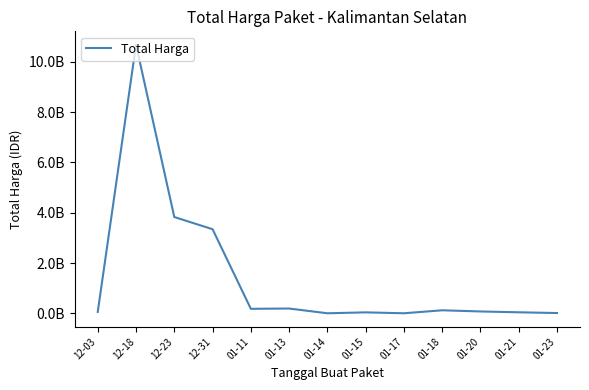

What is the label of the 3rd point from the left?

12-23